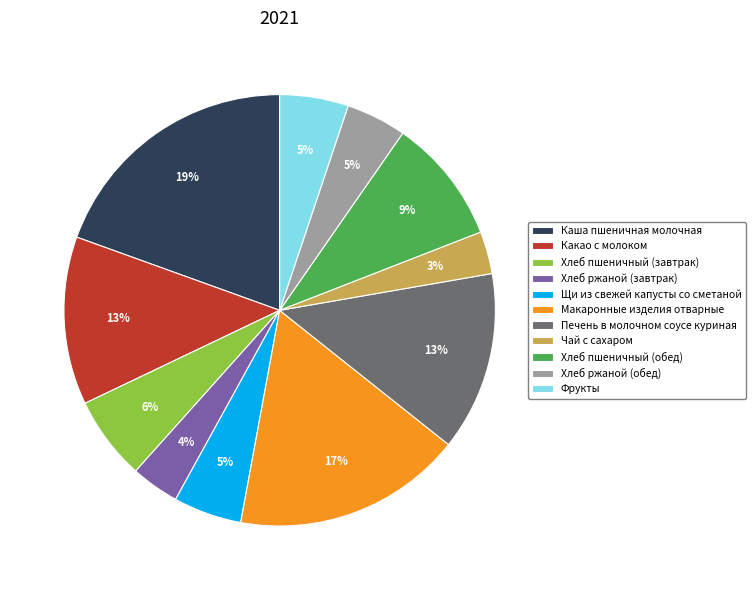

Is there a majority slice in this chart?

No